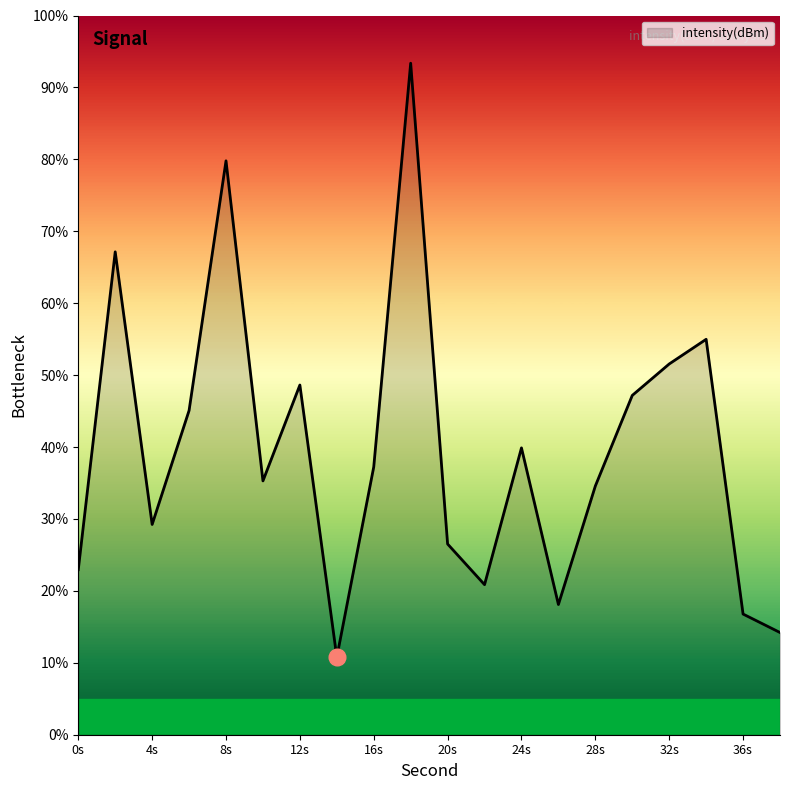

What is the average value?

39.7